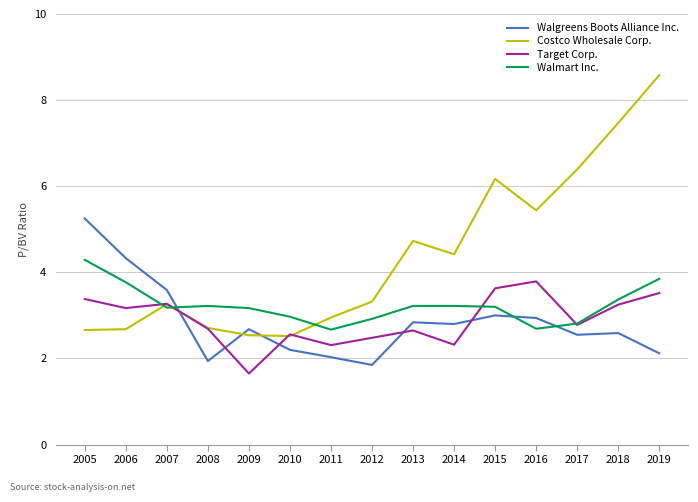

True or false: Walgreens Boots Alliance Inc. has more than 1 points higher than both neighbors.

True